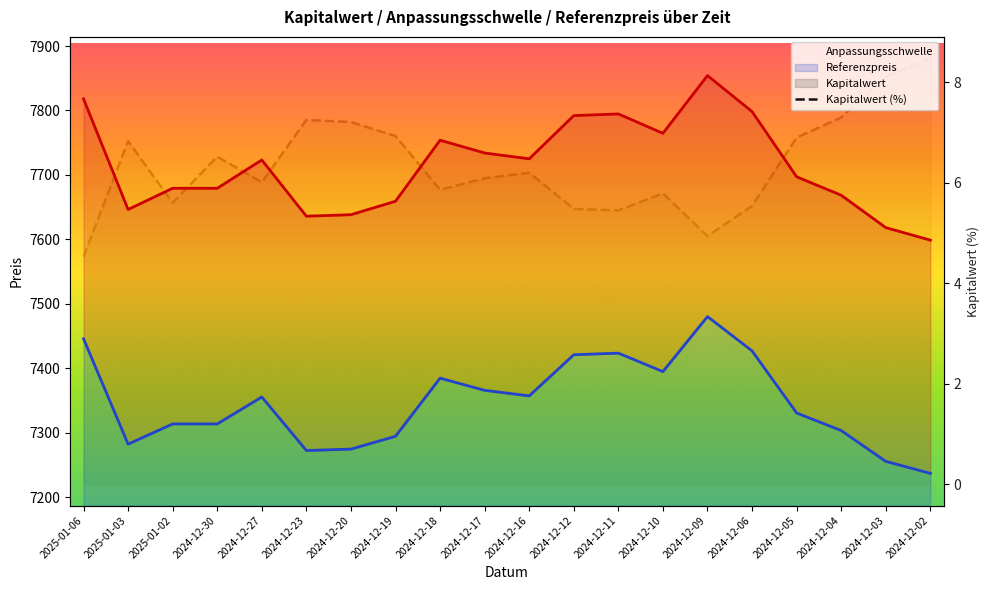

Reading left to right, extract all data points from this chart.

Anpassungsschwelle: 2025-01-06=7818.0	2025-01-03=7646.3	2025-01-02=7679.2	2024-12-30=7679.2	2024-12-27=7723.1	2024-12-23=7635.9	2024-12-20=7638.2	2024-12-19=7659.1	2024-12-18=7753.9	2024-12-17=7734.0	2024-12-16=7724.9	2024-12-12=7792.0	2024-12-11=7794.6	2024-12-10=7764.5	2024-12-09=7854.1	2024-12-06=7798.2	2024-12-05=7697.1	2024-12-04=7668.4	2024-12-03=7618.2	2024-12-02=7598.7
Referenzpreis: 2025-01-06=7445.7	2025-01-03=7282.2	2025-01-02=7313.6	2024-12-30=7313.6	2024-12-27=7355.4	2024-12-23=7272.3	2024-12-20=7274.5	2024-12-19=7294.4	2024-12-18=7384.6	2024-12-17=7365.7	2024-12-16=7357.1	2024-12-12=7420.9	2024-12-11=7423.4	2024-12-10=7394.8	2024-12-09=7480.1	2024-12-06=7426.9	2024-12-05=7330.5	2024-12-04=7303.3	2024-12-03=7255.4	2024-12-02=7236.9
Kapitalwert (%): 2025-01-06=4.5	2025-01-03=6.8	2025-01-02=5.6	2024-12-30=6.5	2024-12-27=6.0	2024-12-23=7.2	2024-12-20=7.2	2024-12-19=6.9	2024-12-18=5.9	2024-12-17=6.1	2024-12-16=6.2	2024-12-12=5.5	2024-12-11=5.5	2024-12-10=5.8	2024-12-09=4.9	2024-12-06=5.5	2024-12-05=6.9	2024-12-04=7.3	2024-12-03=8.1	2024-12-02=8.5